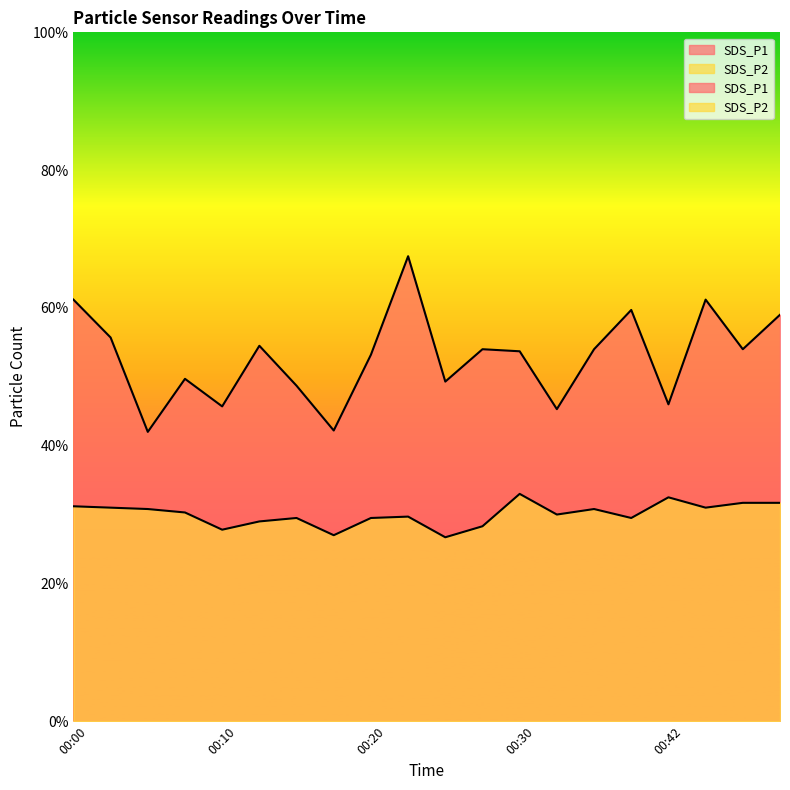

Which series has the largest range (max minus min)?

SDS_P1